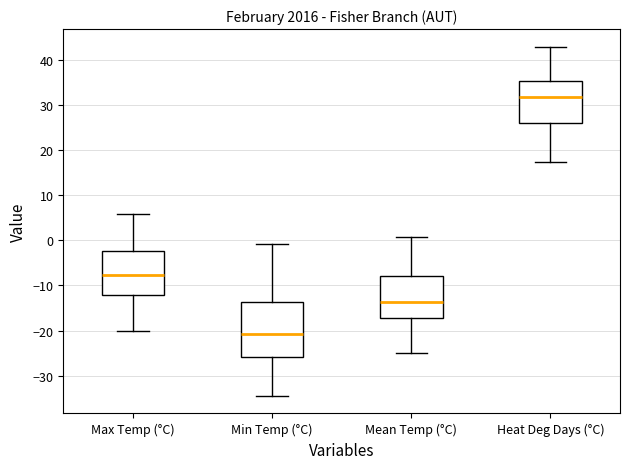

Which box is the tallest, from its lower edge to its upper edge?

Min Temp (°C)